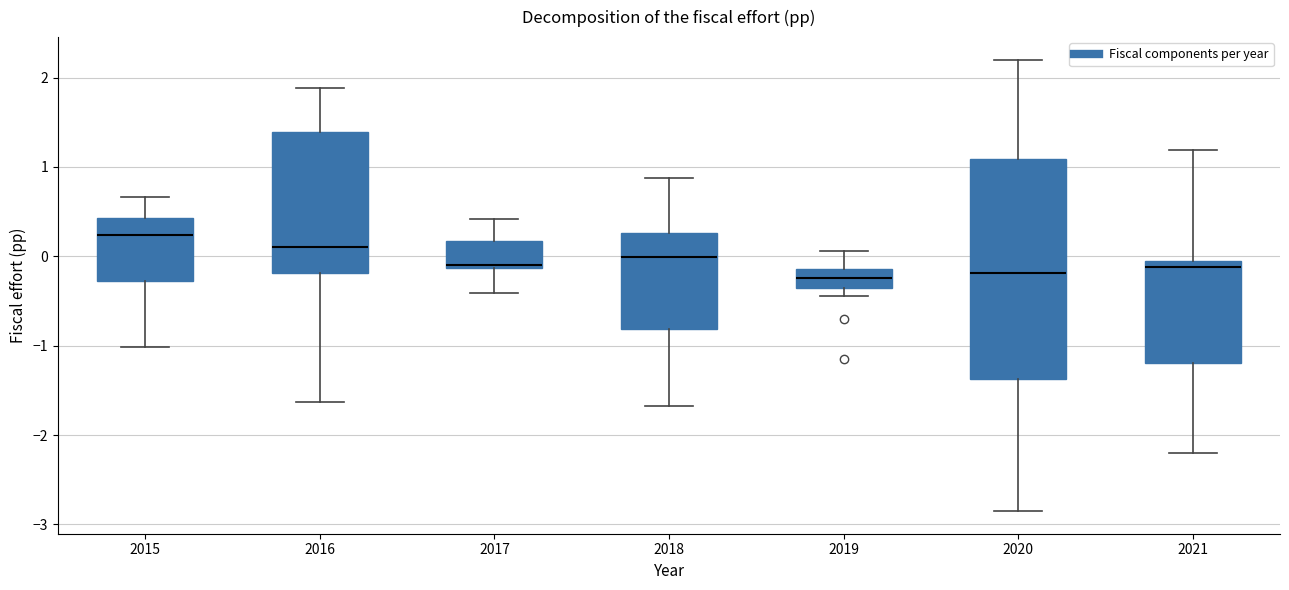

Where is the upper edge of the box at x = 2019 on the y-axis? The values are not printed on the chart, so give them approximately, as read against the axis.

-0.1